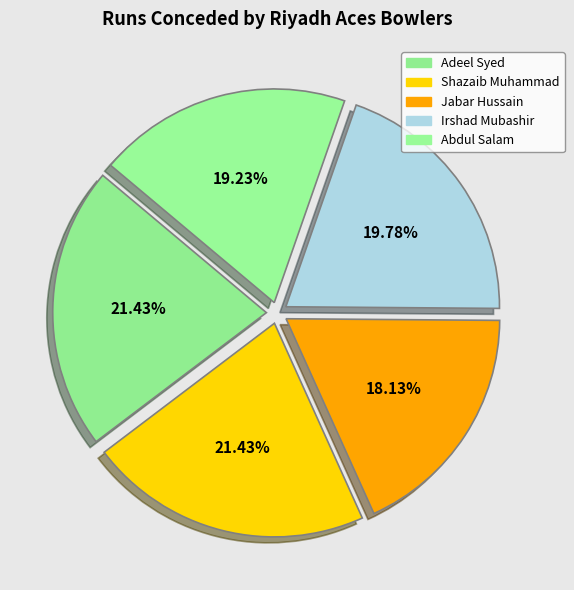

Count the number of slices in the pie.

5